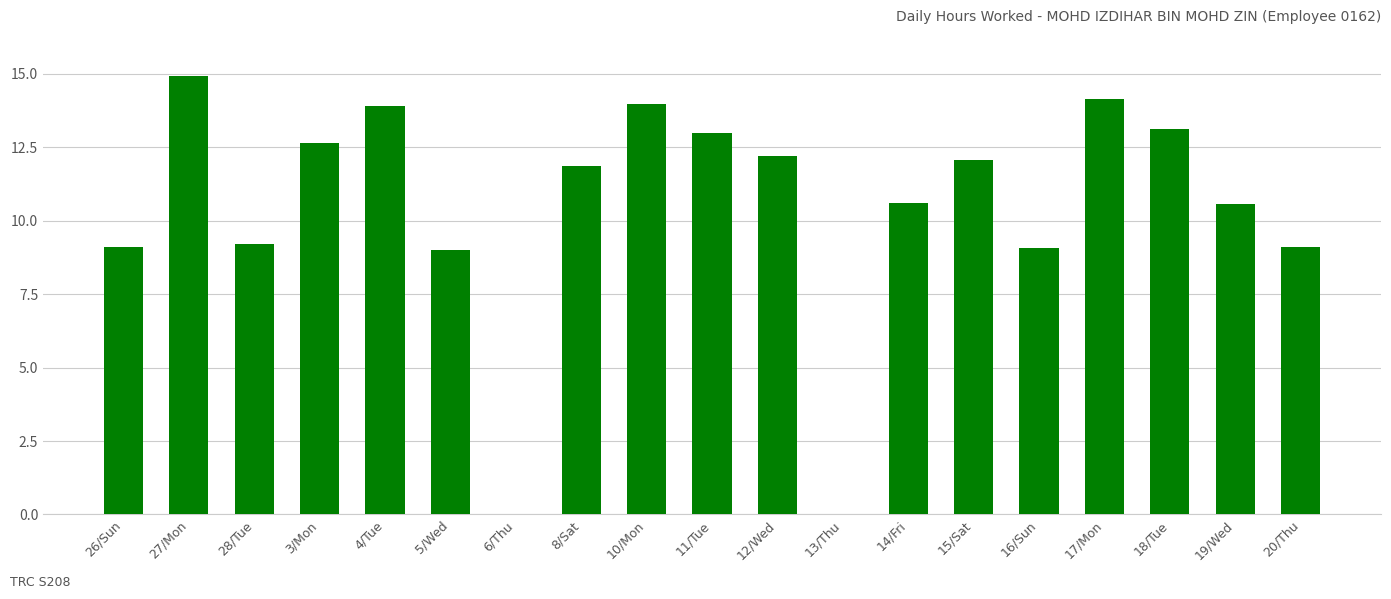

What is the sum of the values at 16/Sun and 3/Mon?

21.7